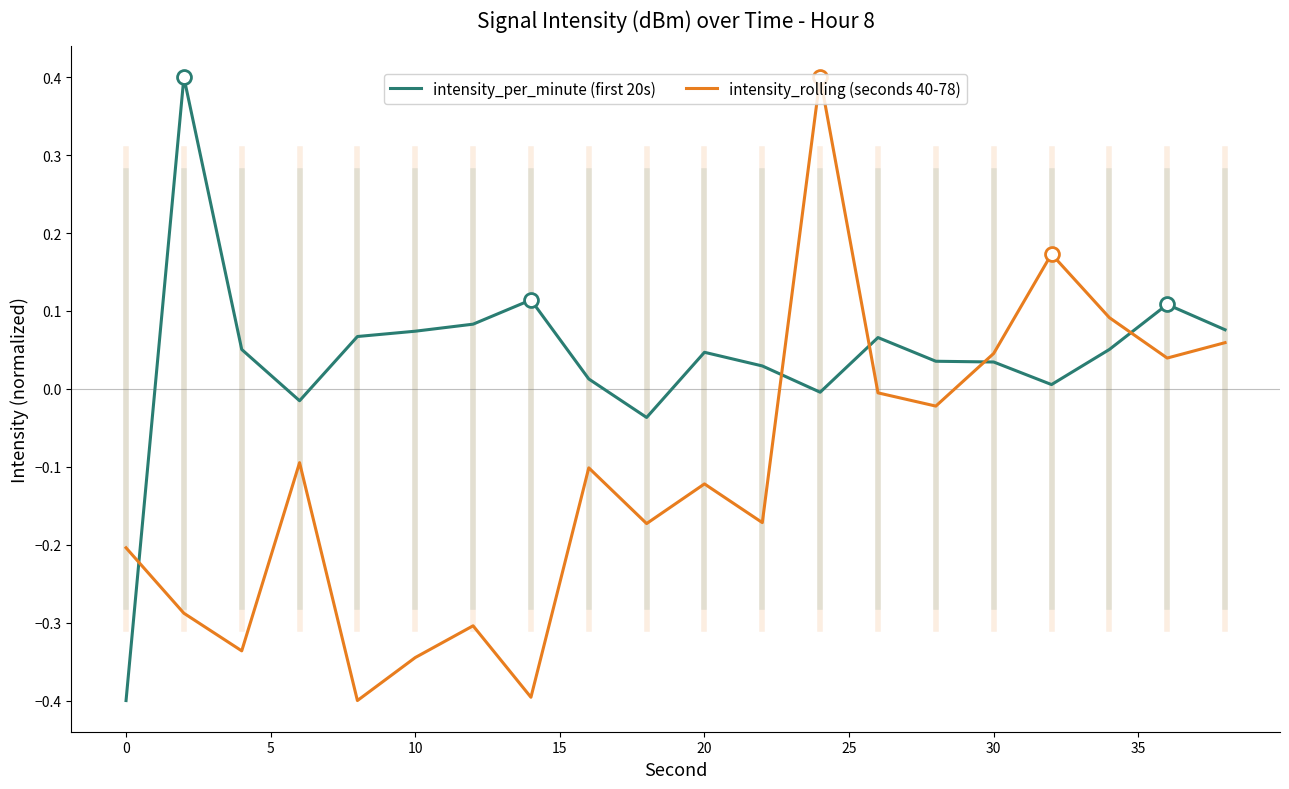

Rank the series by their average value, from lowest to highest.

intensity_rolling (seconds 40-78), intensity_per_minute (first 20s)